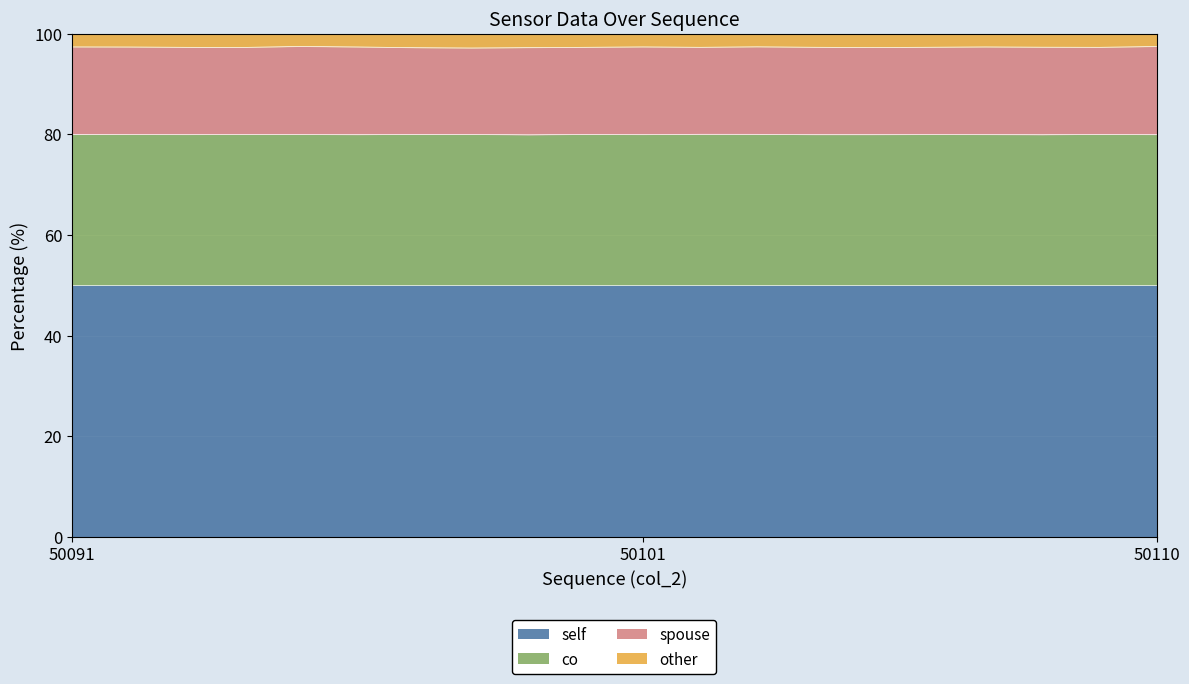

The value of col_513 at 50109 is 45.6. True or false?

False